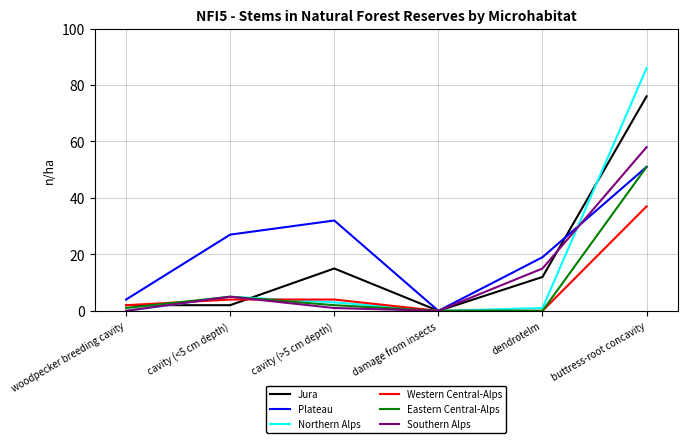

What is the average value of the Southern Alps series?

13